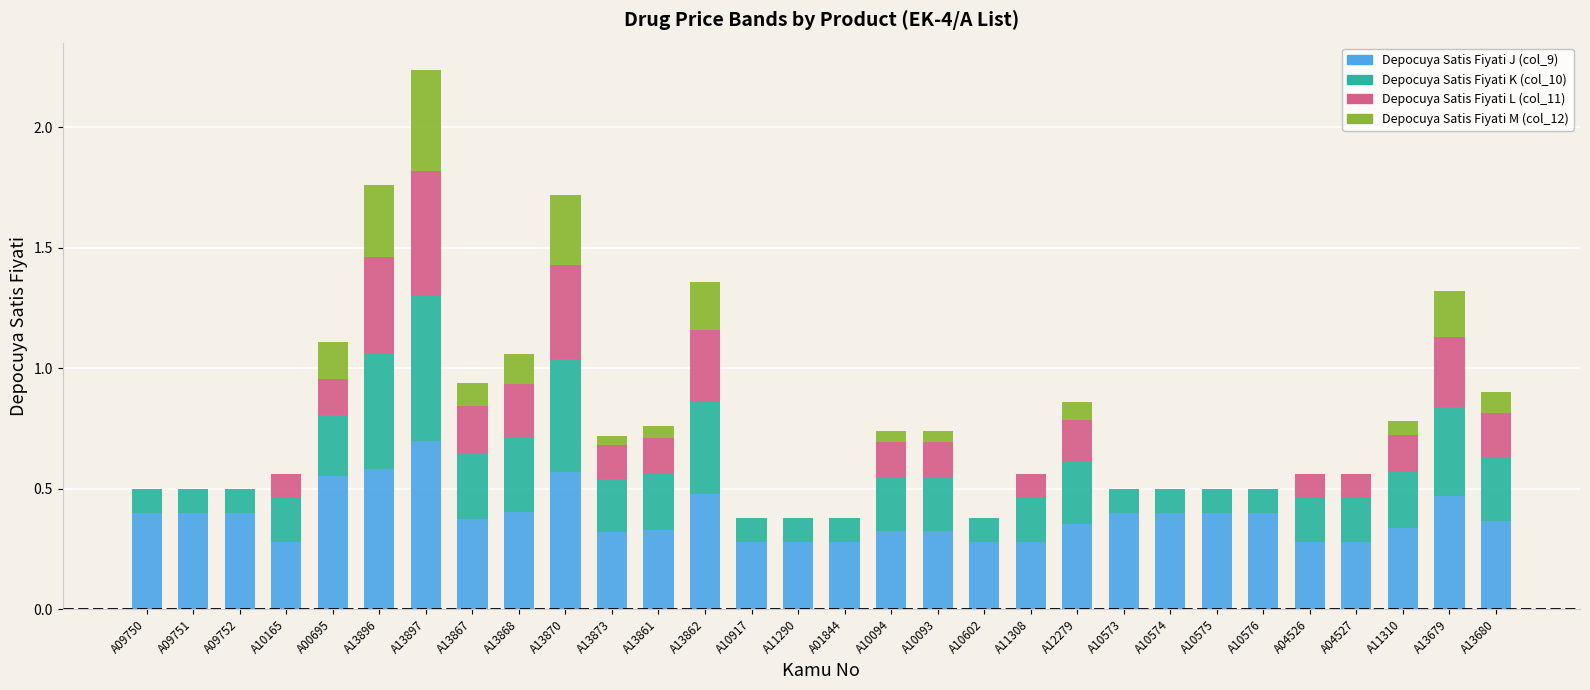

Which category has the highest value in the Depocuya Satis Fiyati J (col_9) series?

A13897